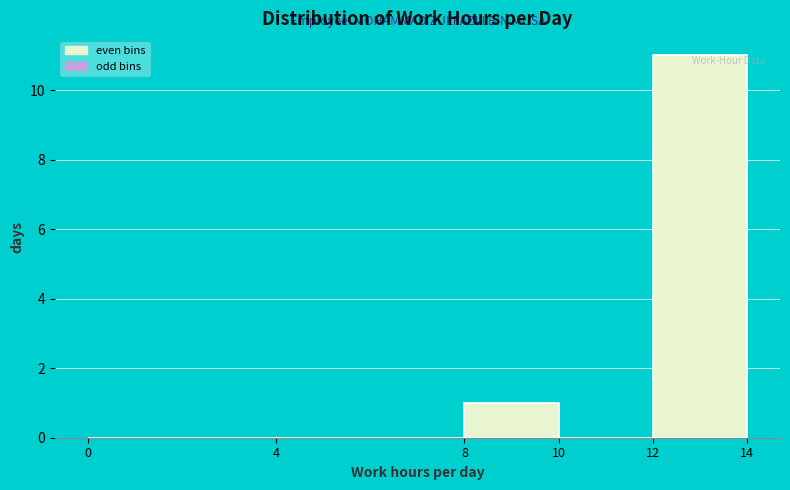

Reading left to right, transcribe this chart: for each bar, give the range it covers on the x-axis and its height. The values are not printed on the chart, so give them approximately, as read against the axis.

0 to 4: 0
4 to 8: 0
8 to 10: 1
10 to 12: 0
12 to 14: 11